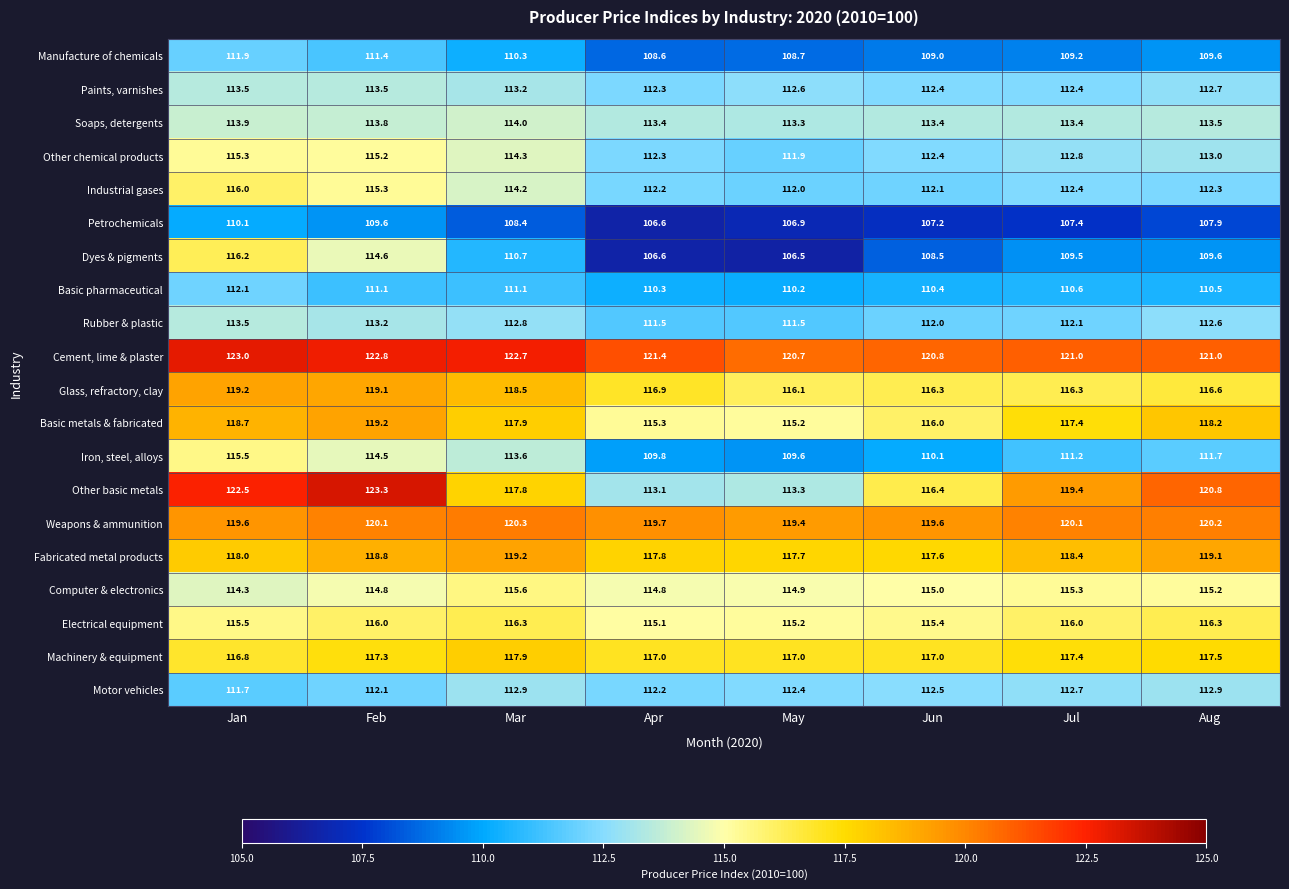

List the labels in order of Basic metals & fabricated value, largest first.

Feb, Jan, Aug, Mar, Jul, Jun, Apr, May